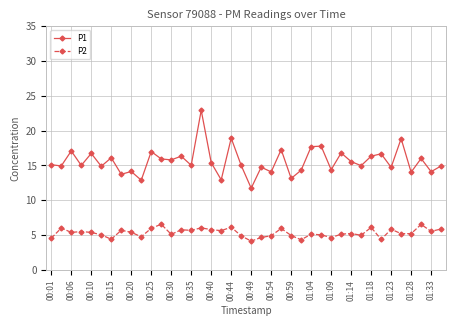

What is the lowest value of the P2 series?

4.1